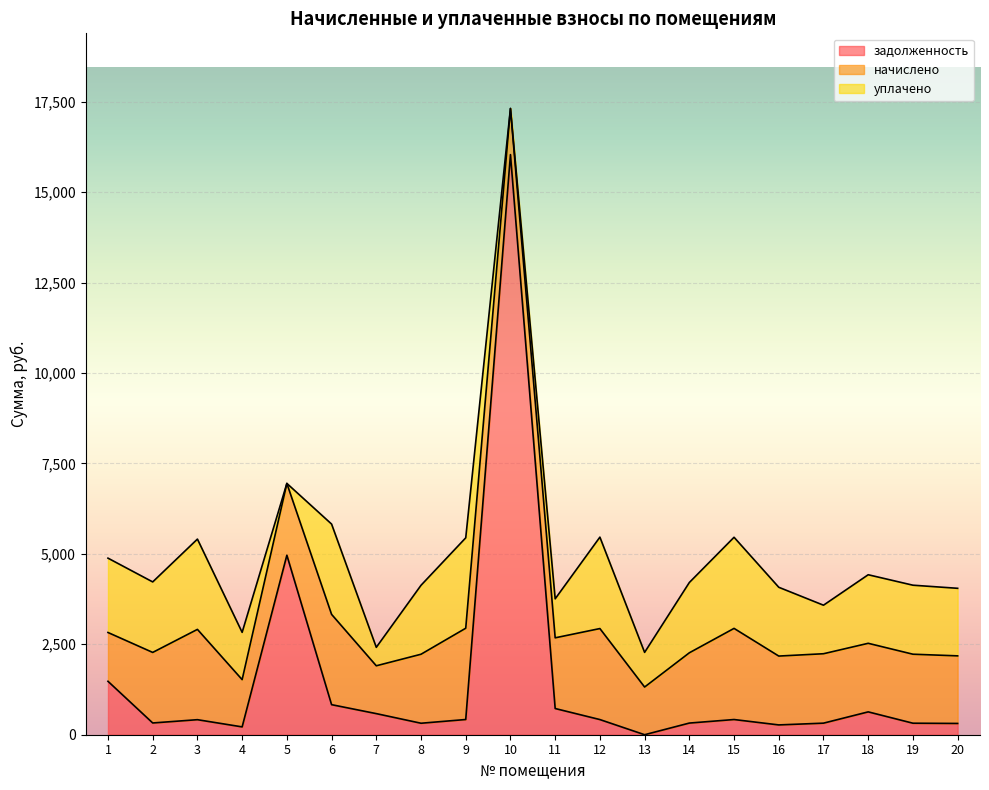

Does the chart display data point markers on the line(s)?

No